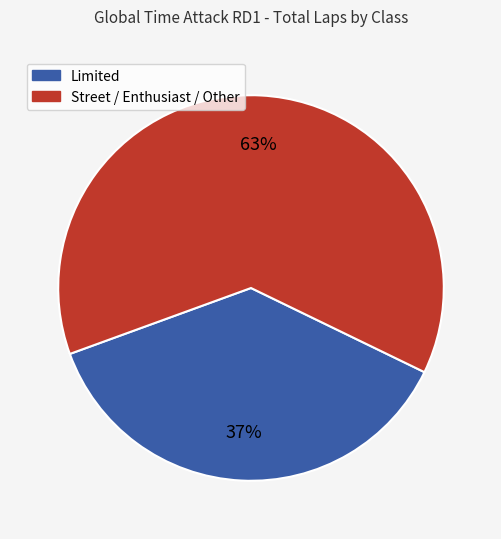

To the nearest percent, what is the average slice percentage?

50%